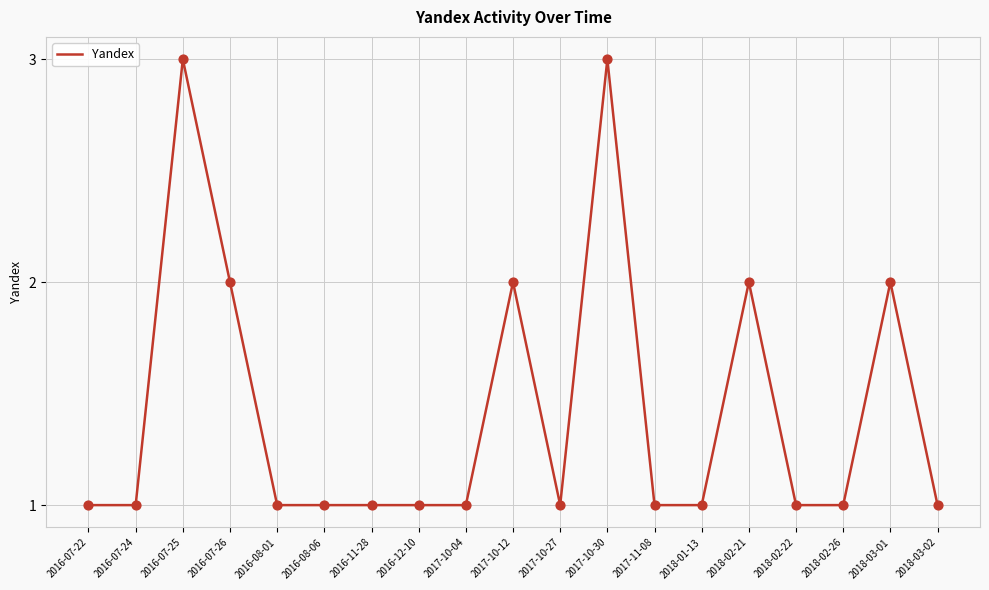

What is the ratio of the value at 2018-02-26 to the value at 2018-03-02?

1.0